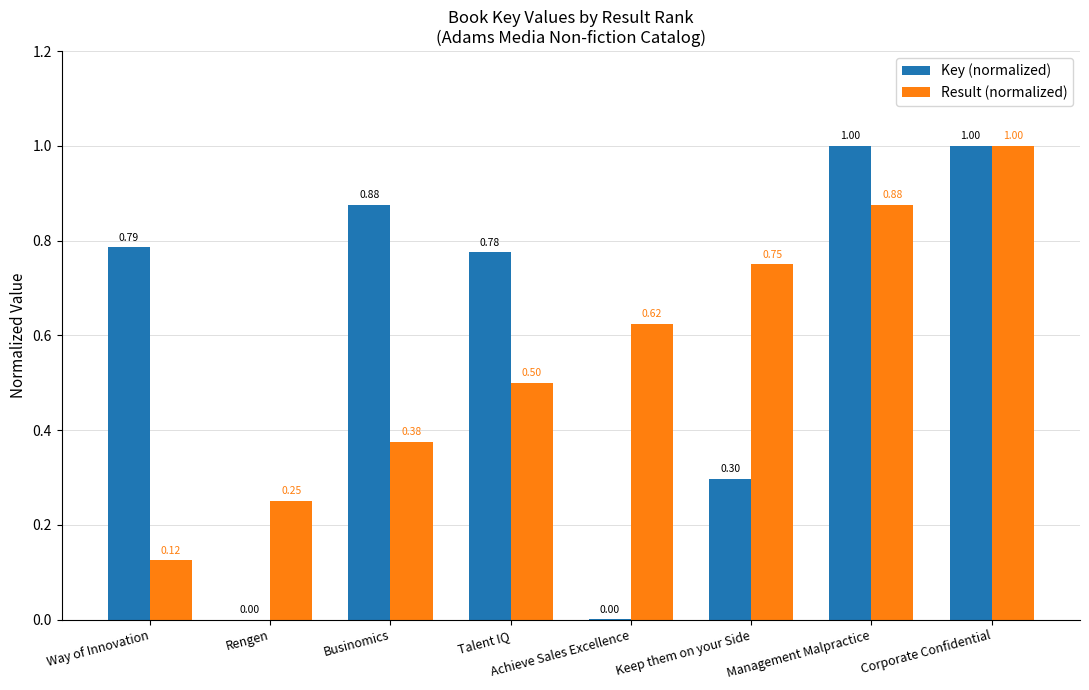

What are all the series names shown in the legend?

Key (normalized), Result (normalized)